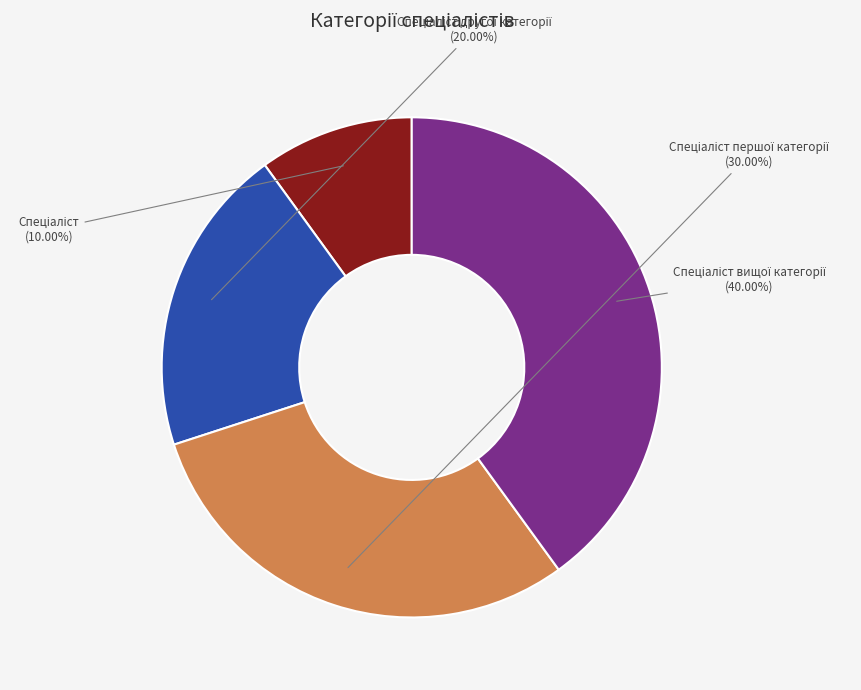

Does any single category account for the majority?

No